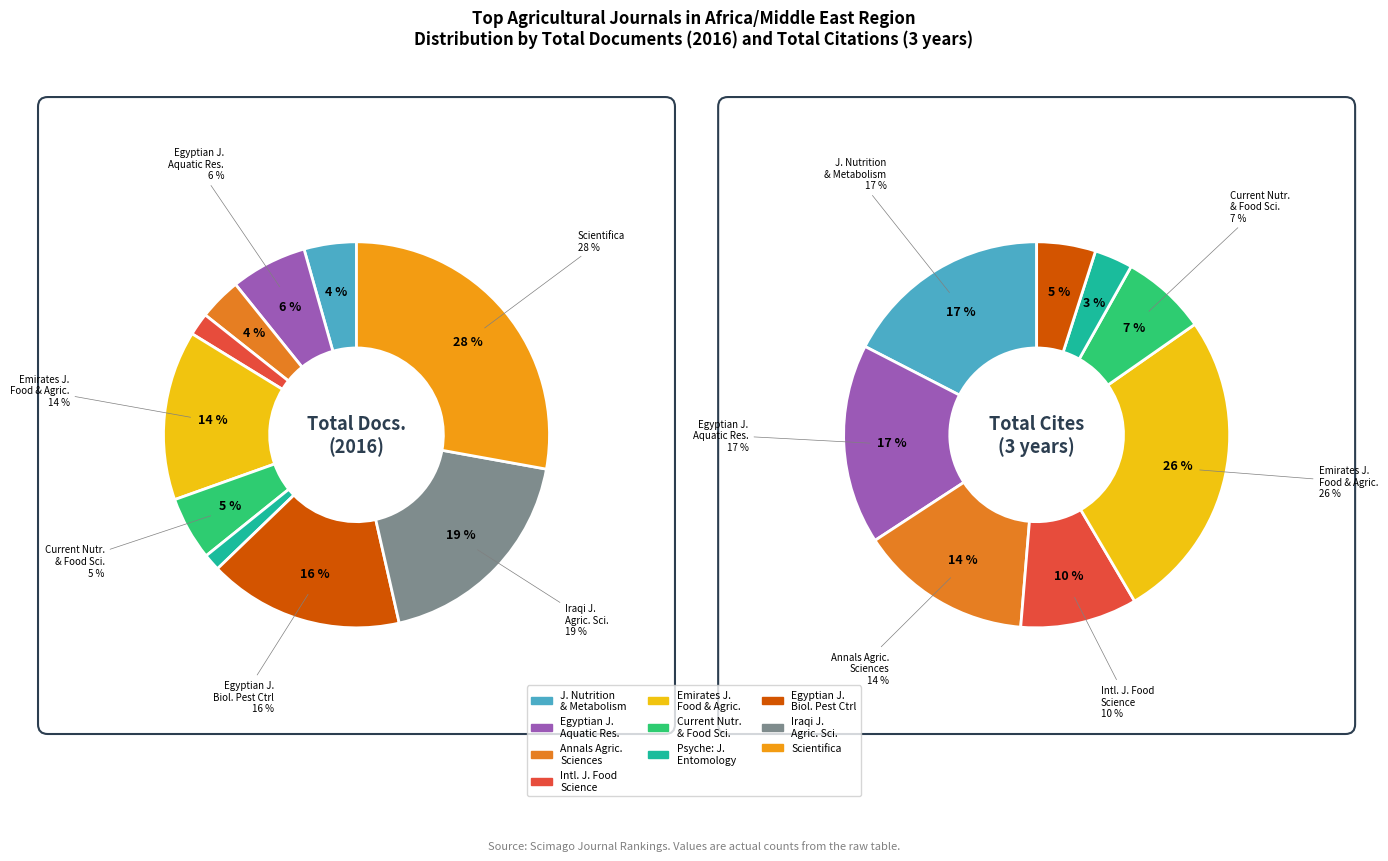

Does Current Nutrition and Food Science represent more than half of the total?

No